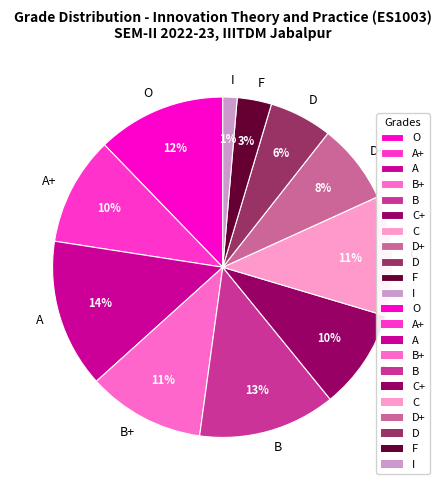

What is the largest slice in the pie chart?

A